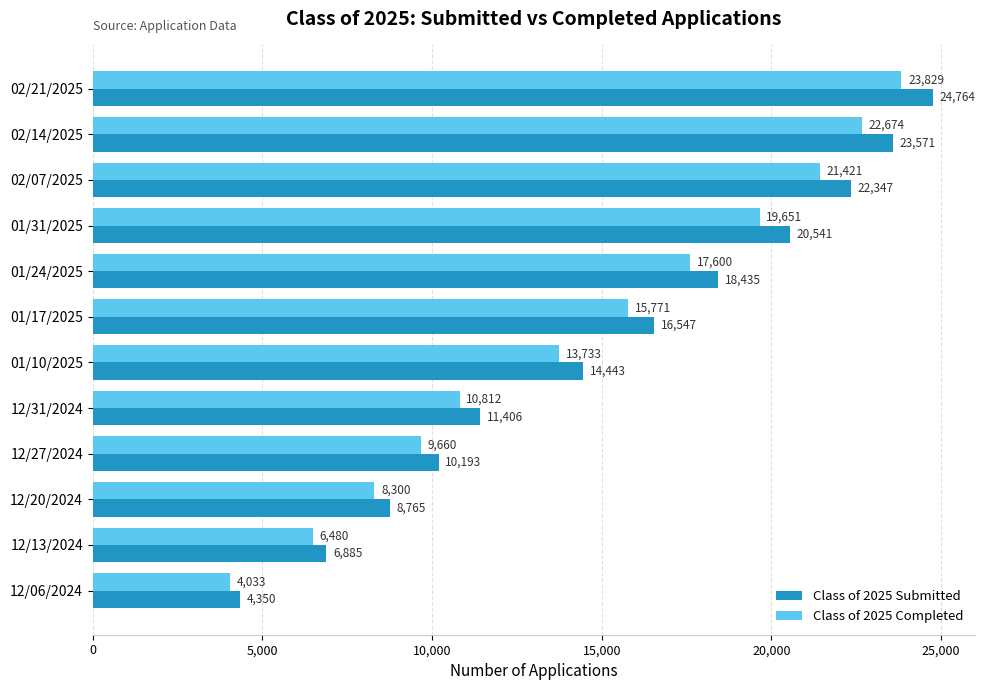

How many data points does each series have?

12